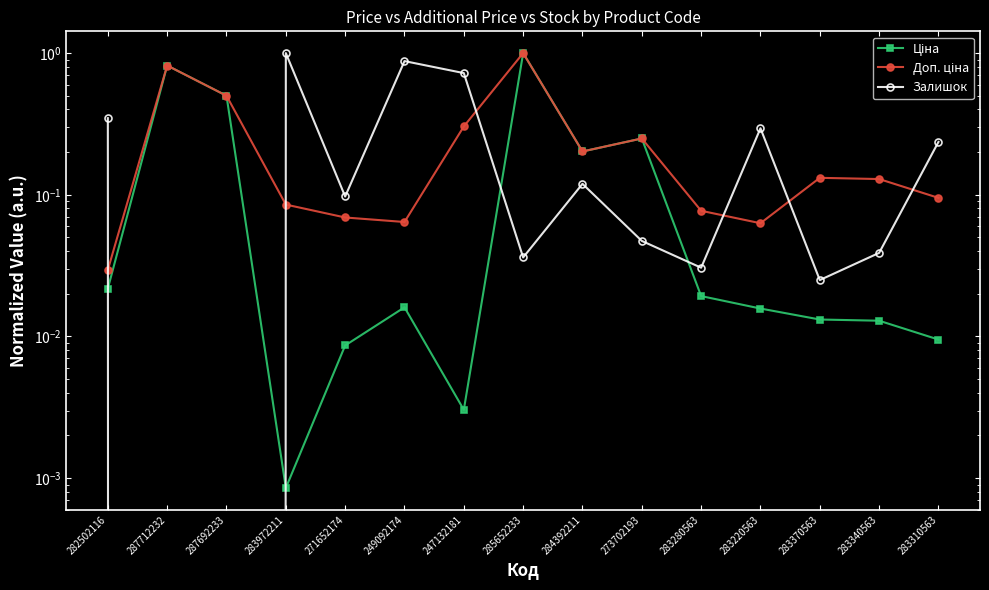

How many lines are shown in the chart?

3